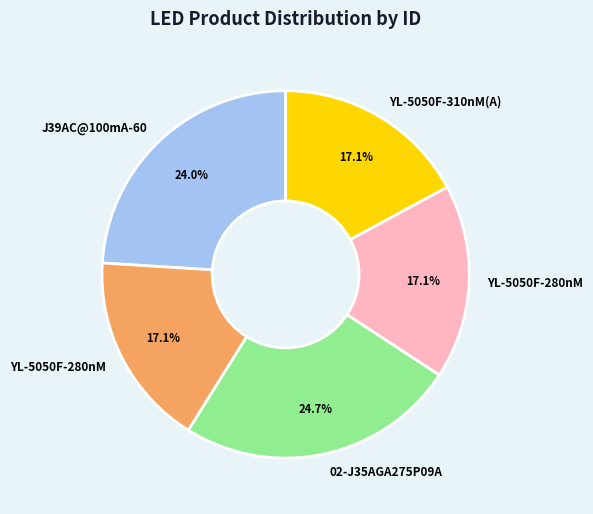

Is there a majority slice in this chart?

No